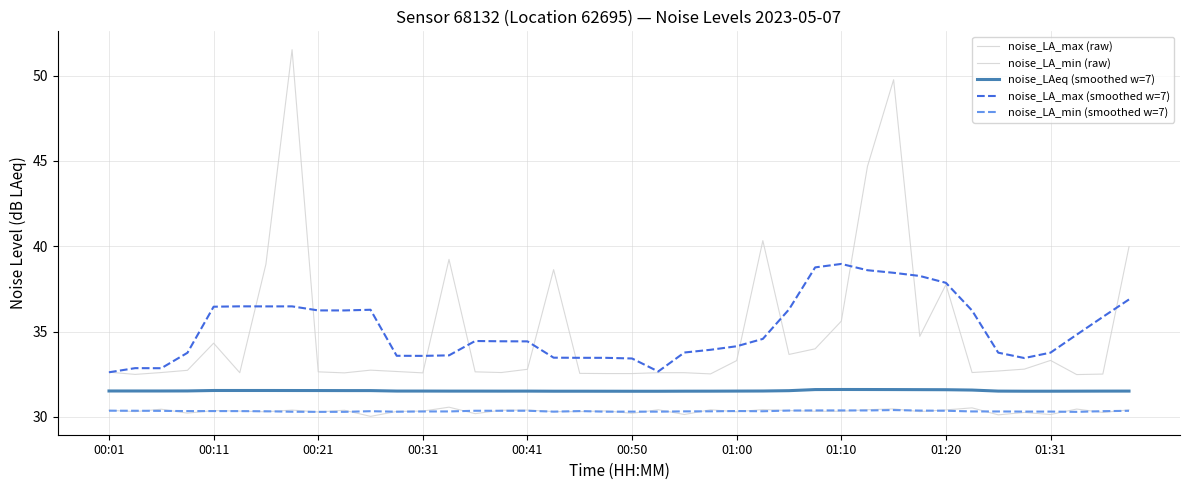

What is the value of the noise_LA_min (smoothed w=7) point at the 40th from the left?

30.4